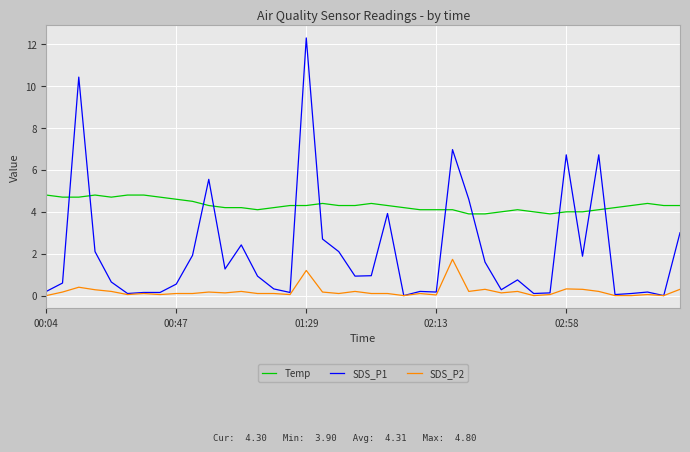

Which series has the largest range (max minus min)?

SDS_P1